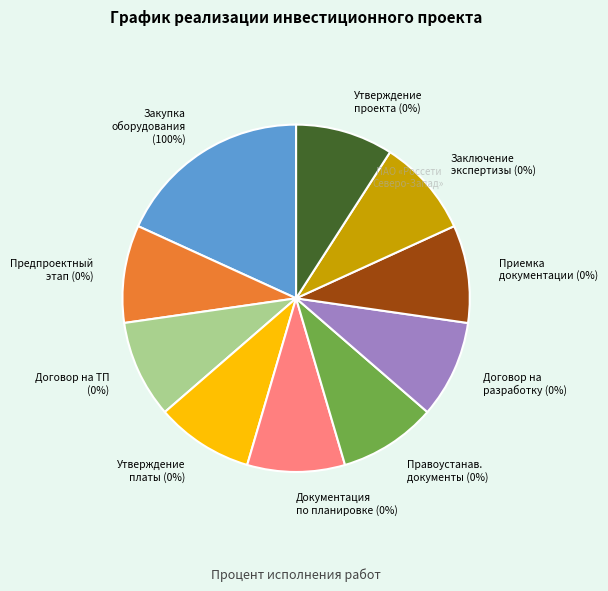

To the nearest percent, what is the difference between the largest and smallest slice percentages?

100%